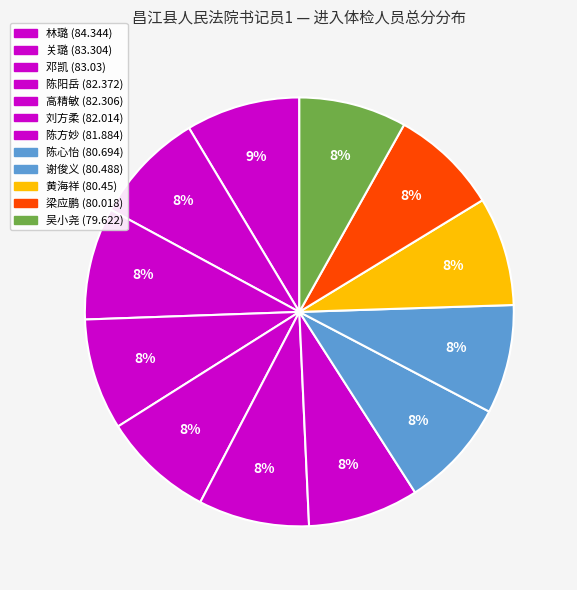

Which has a higher value, 谢俊义 or 刘方柔?

刘方柔